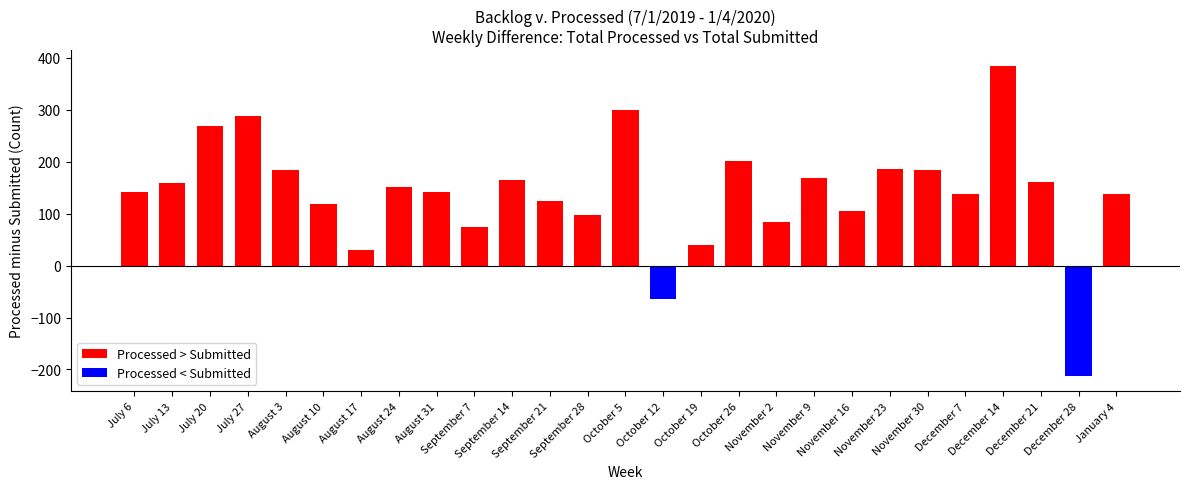

What is the value of the 7th bar from the left?

31